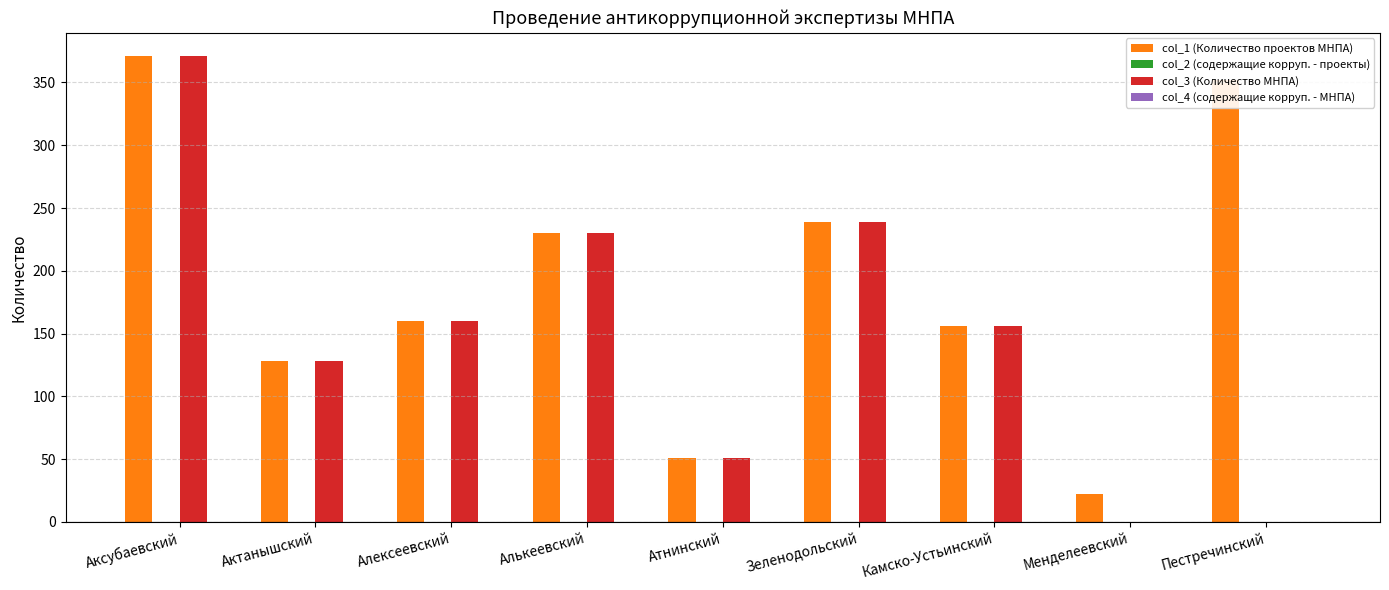

What is the greatest value displayed?

371